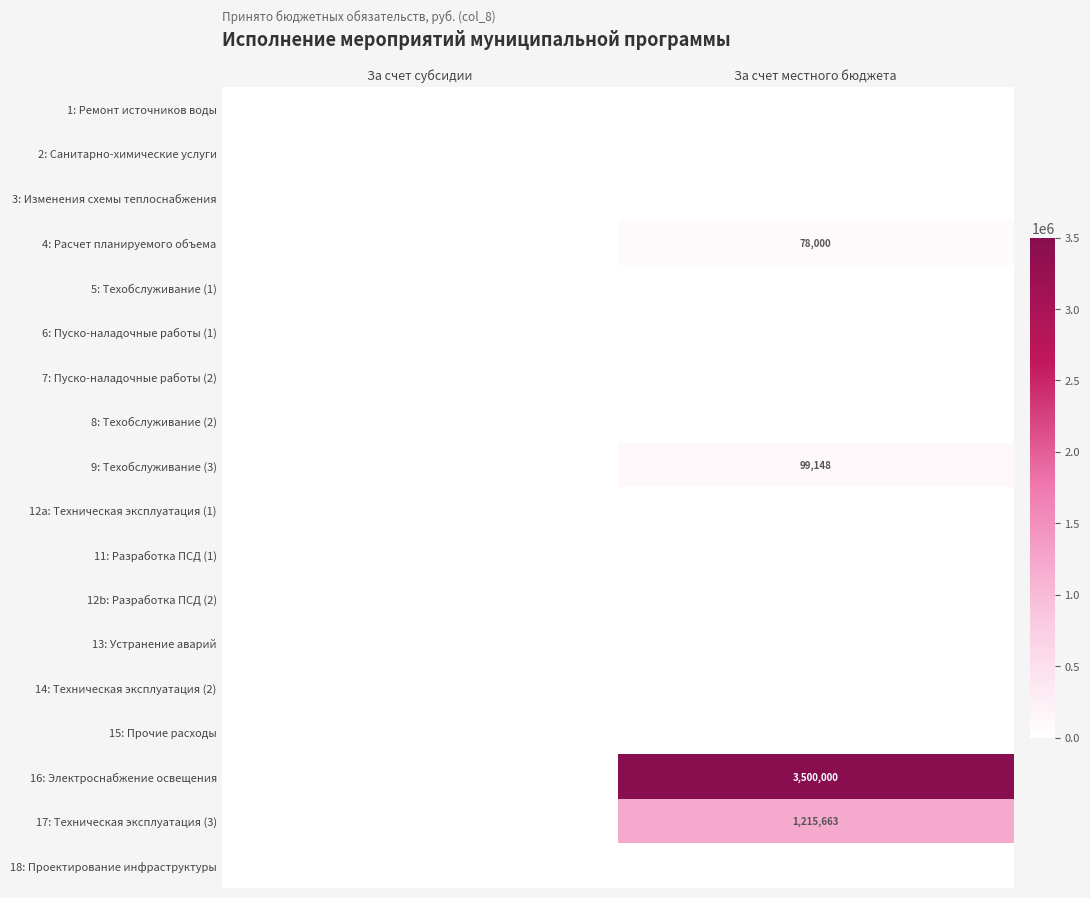

True or false: 17: Техническая эксплуатация (3) has a value of 629501 at За счет местного бюджета.

False